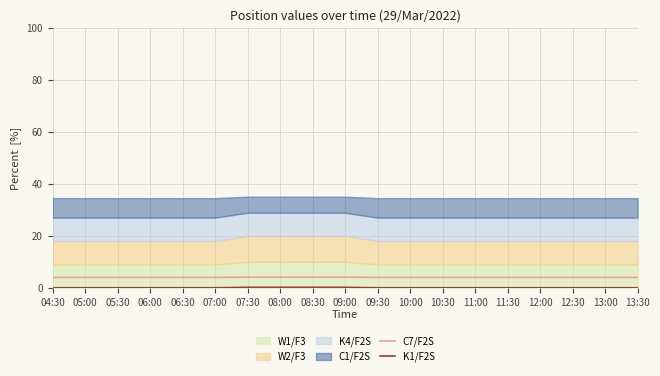

Between 05:30 and 12:30, which series saw the biggest shift?

C7/F2S